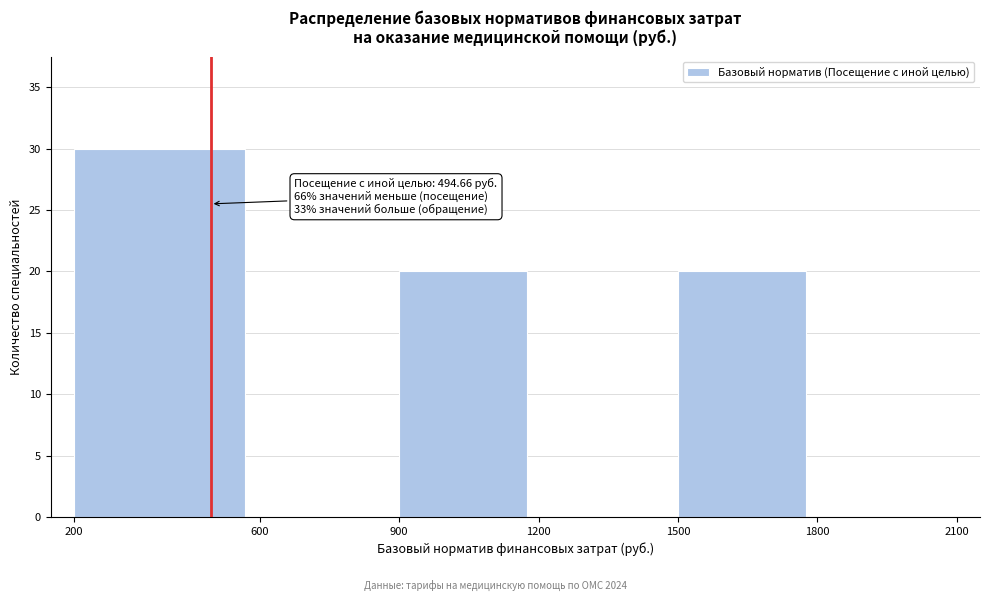

Which range on the x-axis has the tallest bar?

200 to 600